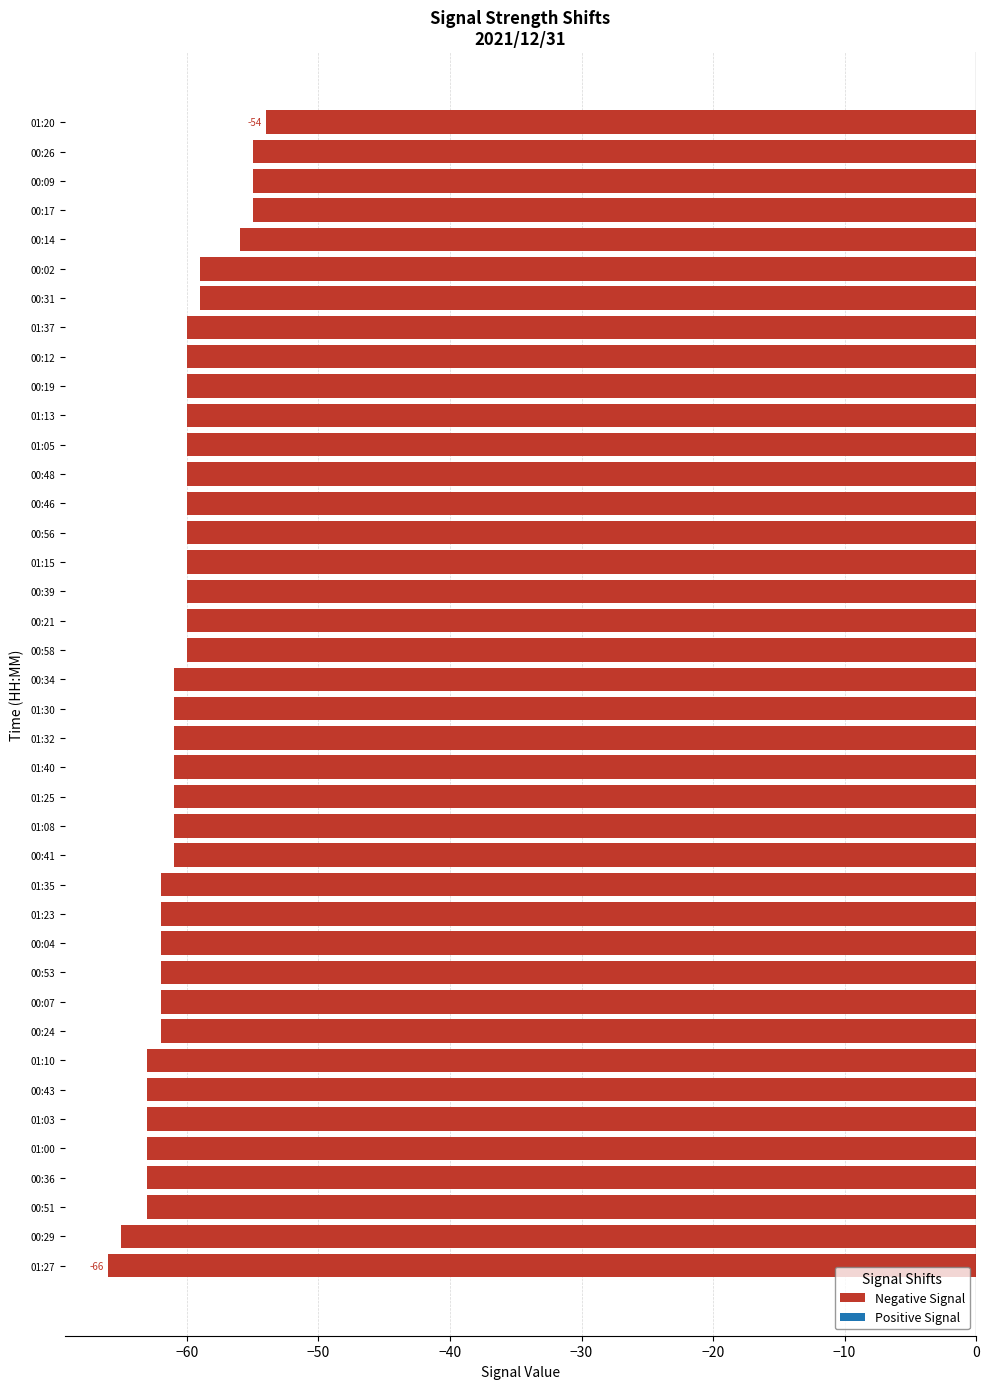

Which label corresponds to the smallest value in the chart?

01:27